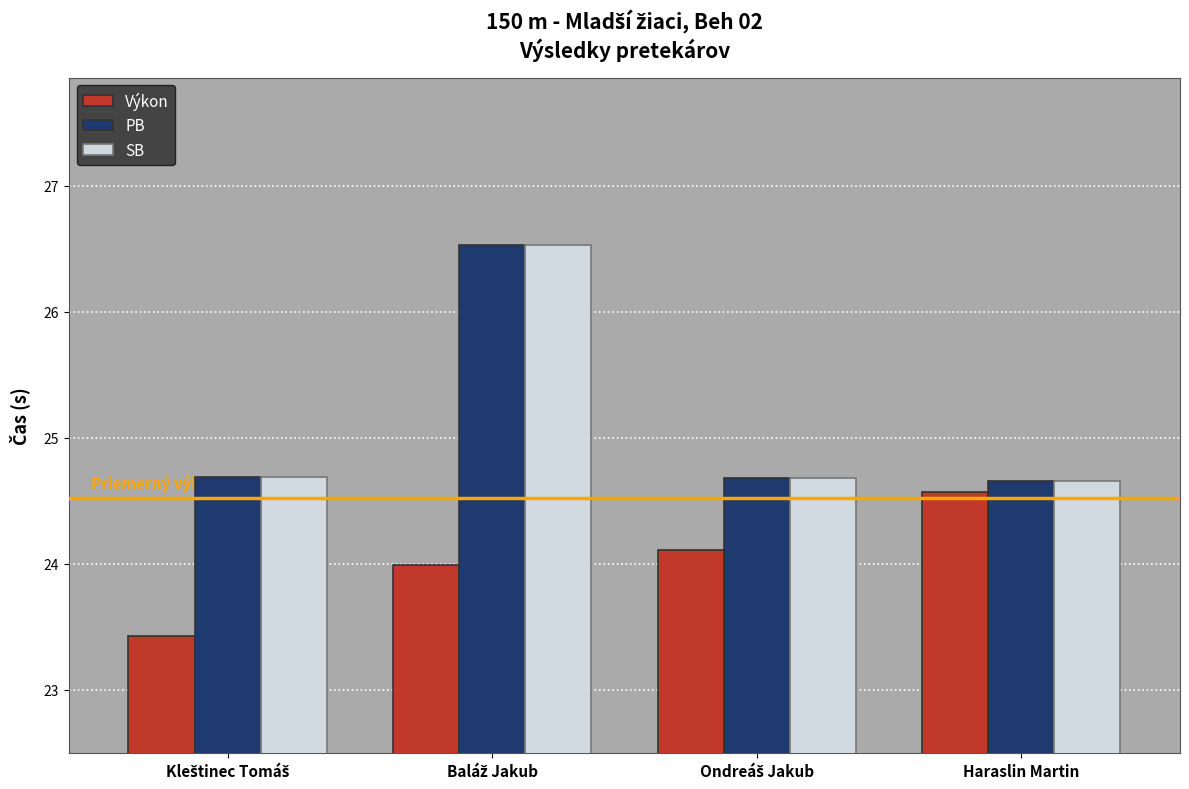

What is the smallest value displayed?

23.4